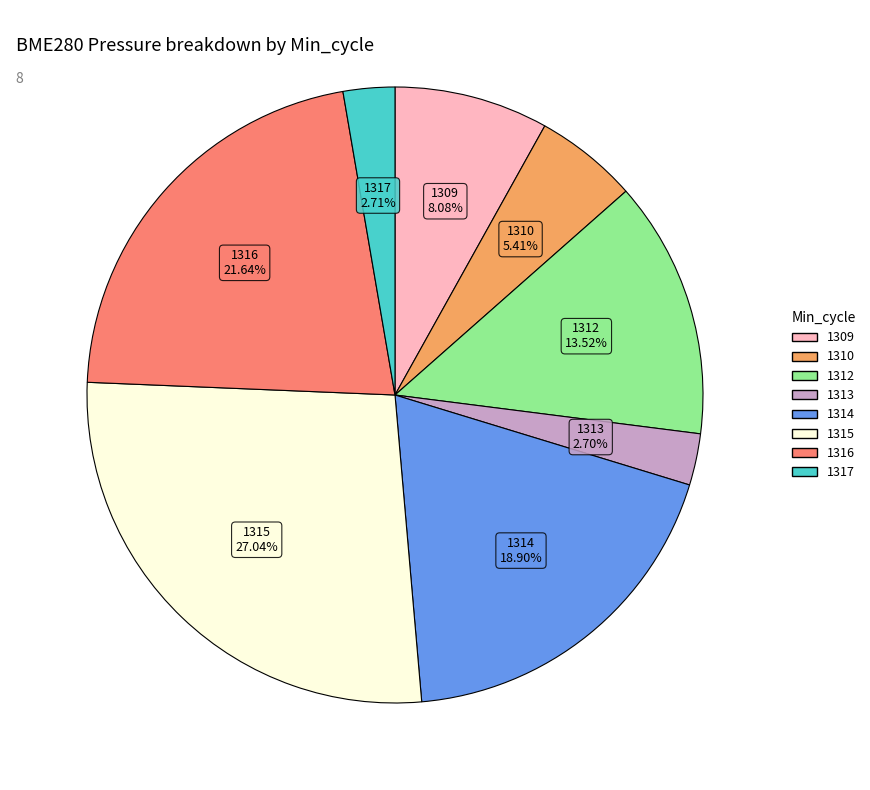

Is there any slice that represents more than half of the pie?

No